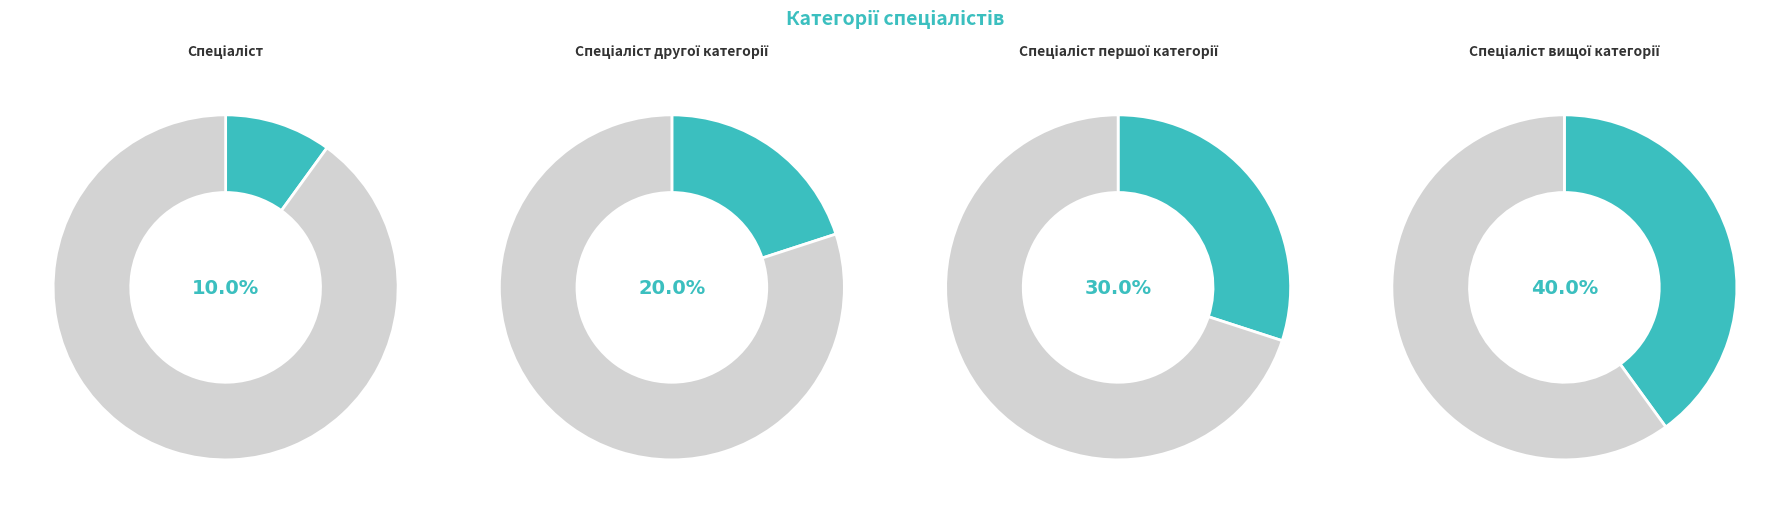

The Спеціаліст першої категорії slice represents 30% of the pie. True or false?

True